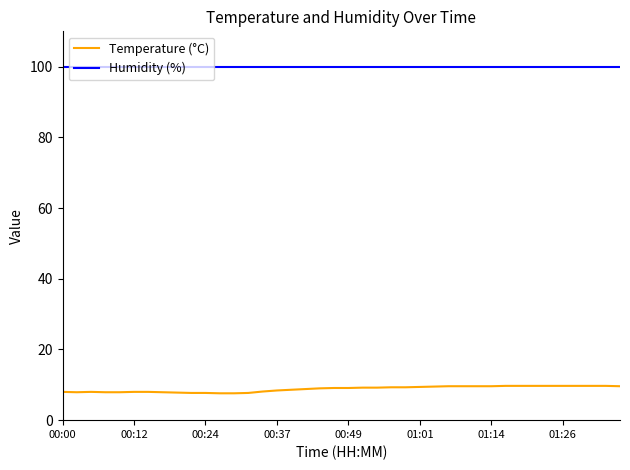

Which series has the largest total across all categories?

Humidity (%)